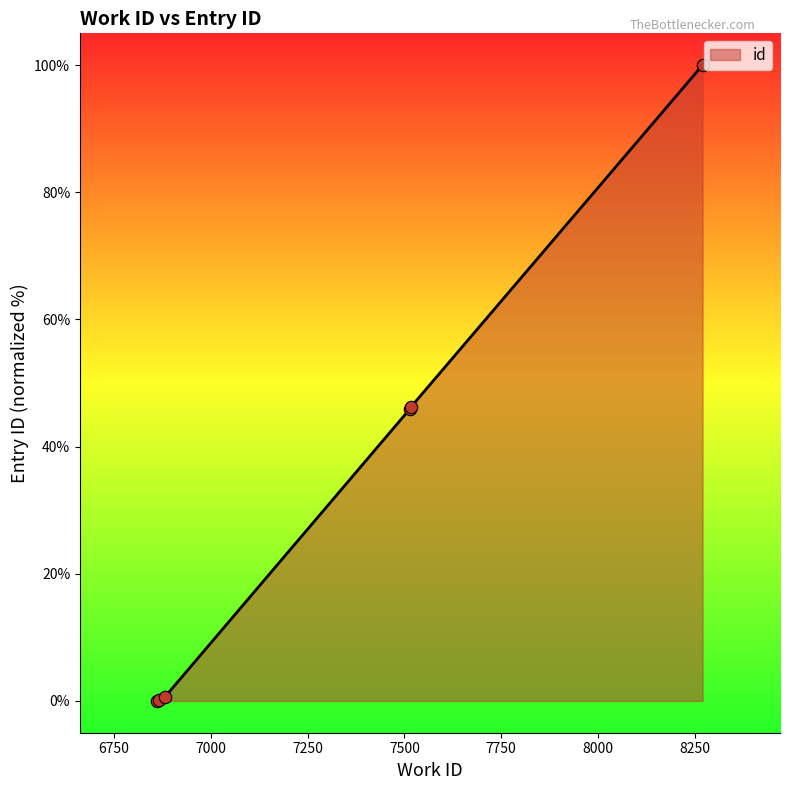

What is the maximum value shown in the chart?

100.0